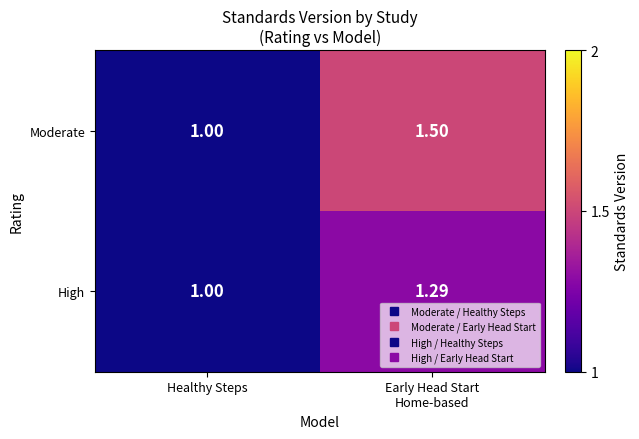

At which category does the chart reach its peak across all series?

Early Head Start
Home-based